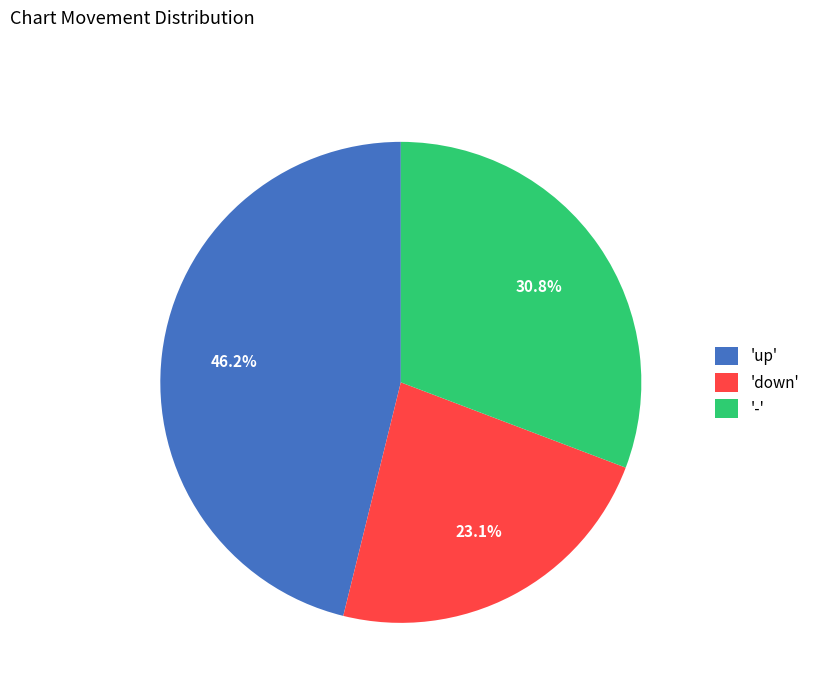

Between '-' and 'up', which is larger?

'up'